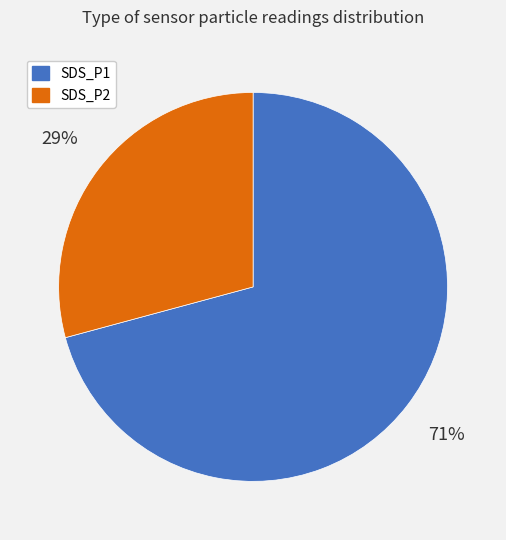

To the nearest percent, what percentage of the pie is SDS_P2?

29%